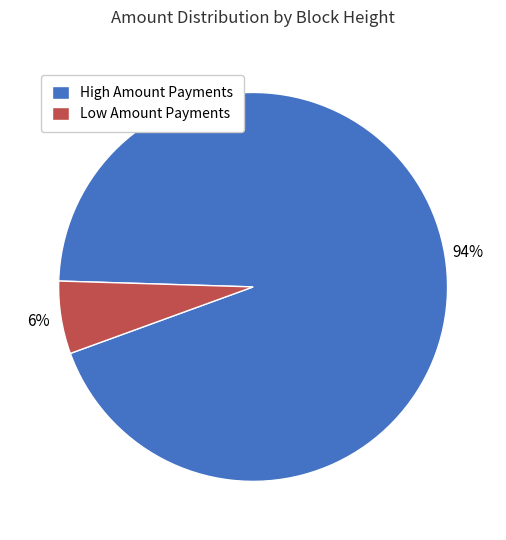

Which has a higher value, Low Amount Payments or High Amount Payments?

High Amount Payments